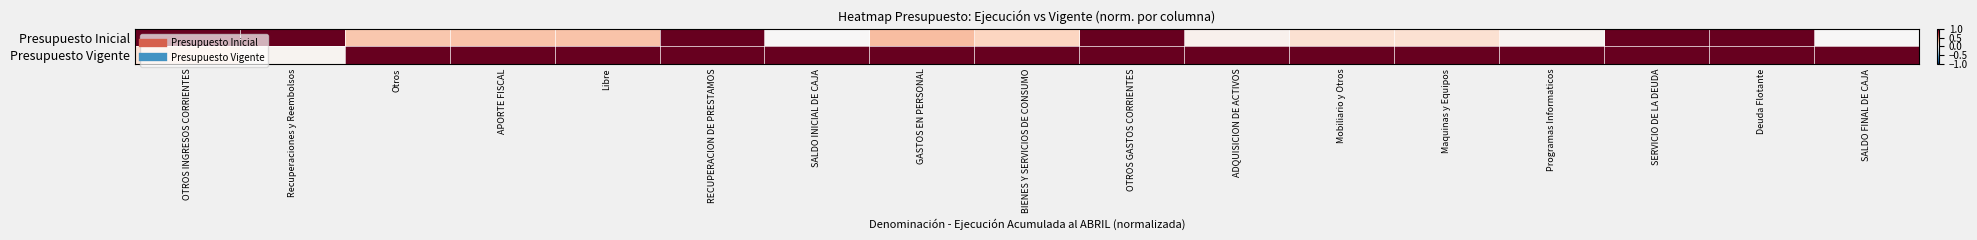

Rank the series at APORTE FISCAL from highest to lowest value.

Presupuesto Vigente, Presupuesto Inicial